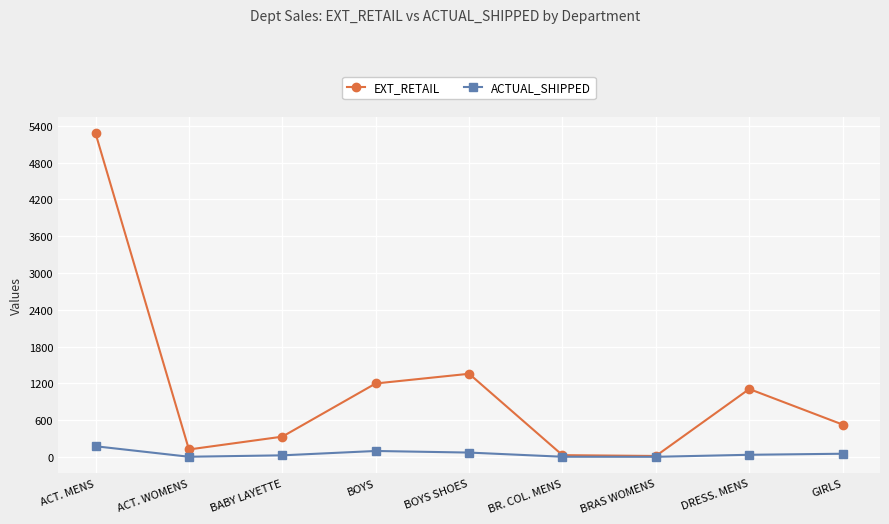

What is the difference between the highest and lowest values at BR. COL. MENS?

25.9